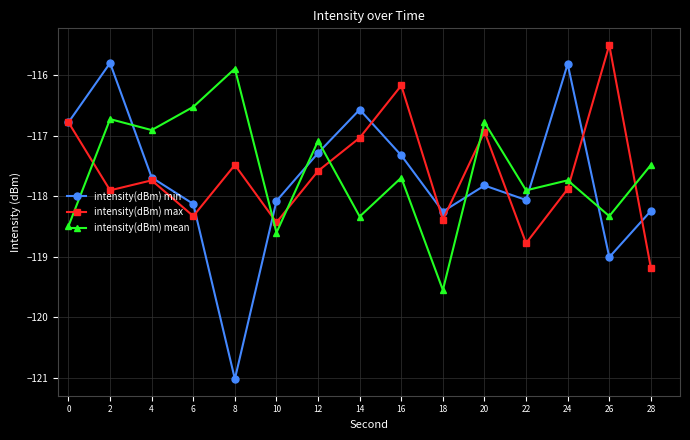

How many values in the intensity(dBm) max series exceed -117?

4